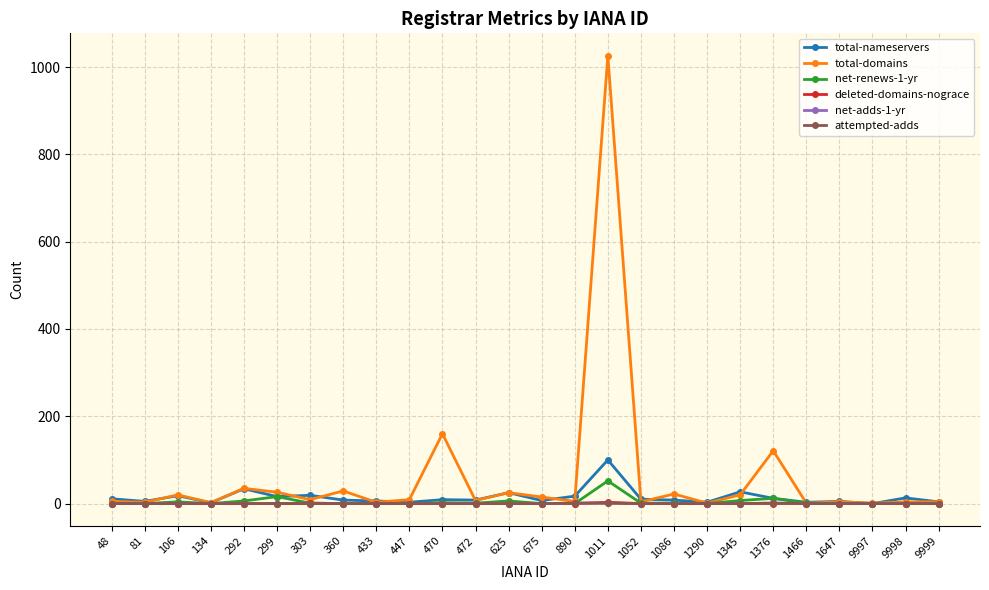

Count the net-adds-1-yr values in the range 0 to 1.

26